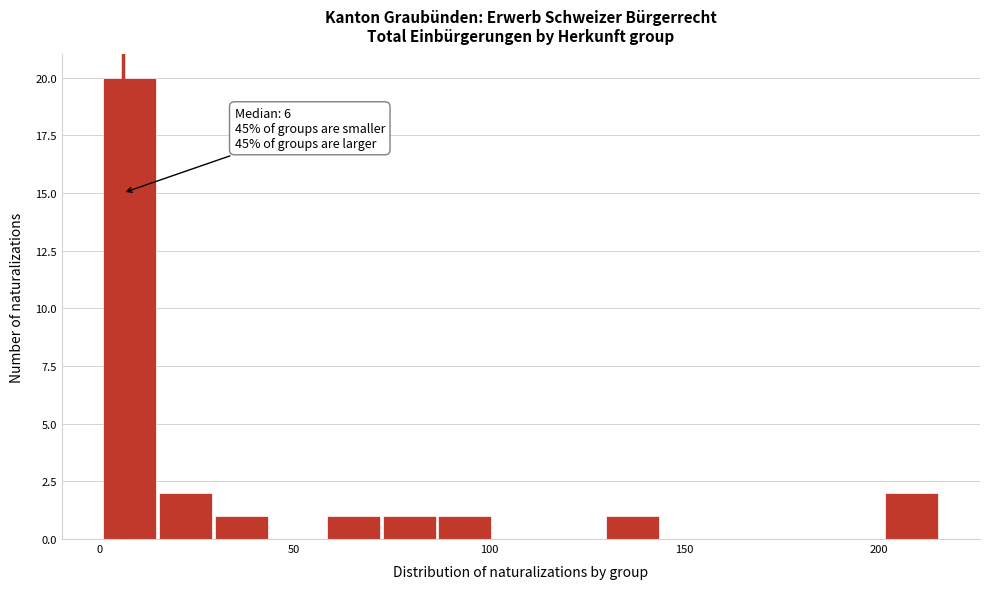

Read against the x-axis, roughly where is the centre of the tallest bar?

10